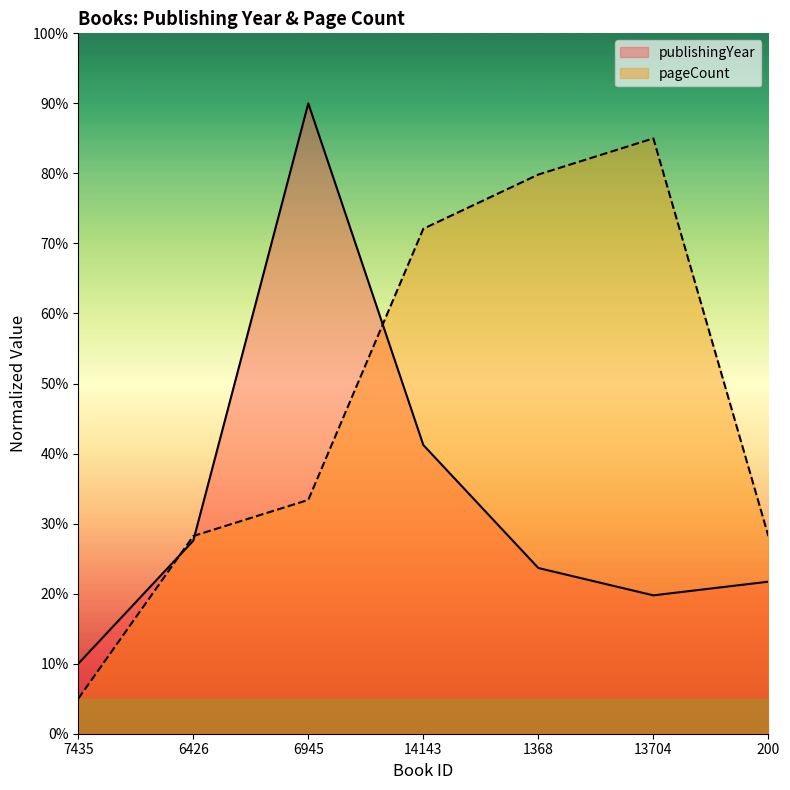

What position from the right is 200?

1